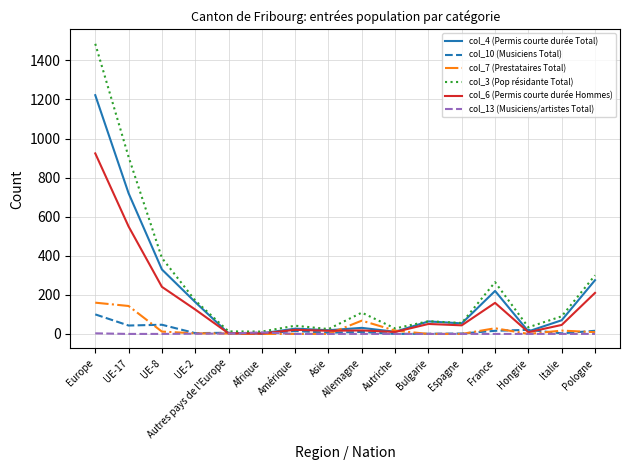

How many intersections are there between col_10 (Musiciens Total) and col_6 (Permis courte durée Hommes)?

4